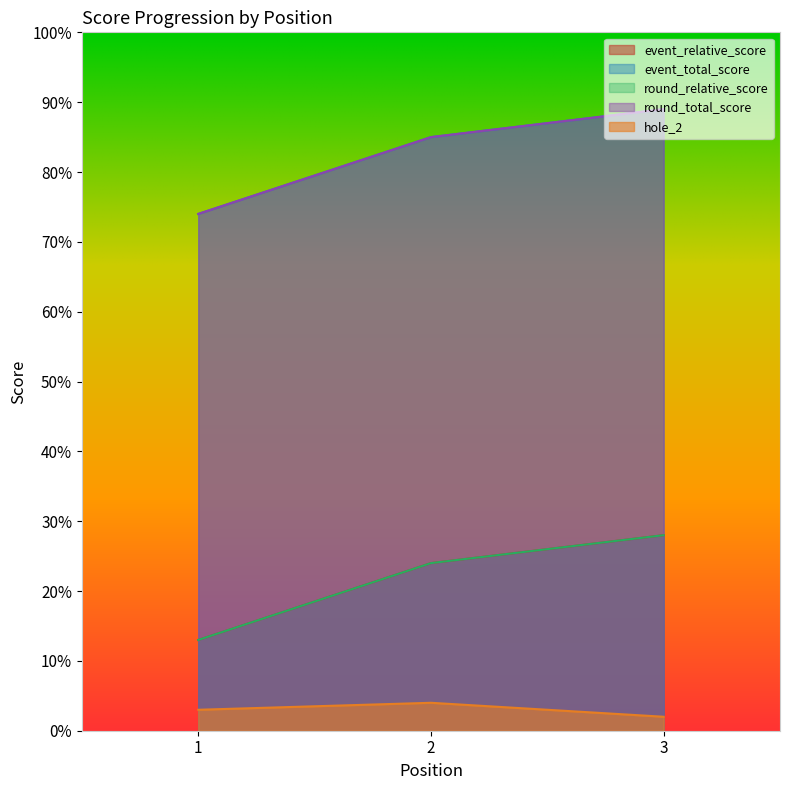

What is the difference between the maximum and minimum values in the event_total_score series?

15